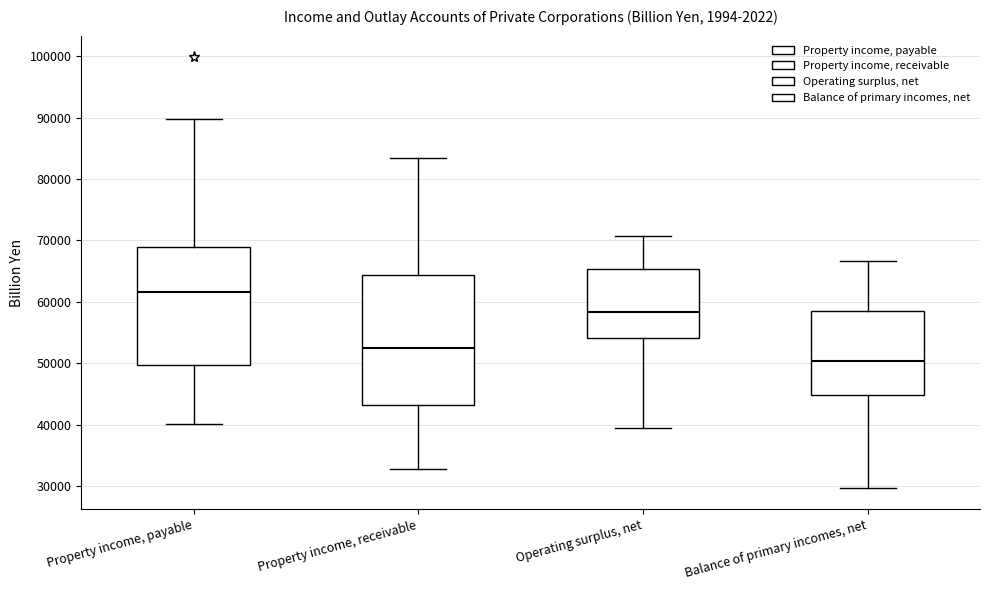

Reading left to right, transcribe this box plot: for each box, give where its median line is, the range the box spans, and where its two whiskers end, as read against the y-axis. The values are not printed on the chart, so give them approximately, as read against the axis.

Property income, payable: median 62000, box 50000 to 69000, whiskers 40000 to 90000
Property income, receivable: median 52000, box 43000 to 64000, whiskers 33000 to 83000
Operating surplus, net: median 58000, box 54000 to 65000, whiskers 39000 to 71000
Balance of primary incomes, net: median 50000, box 45000 to 58000, whiskers 30000 to 67000